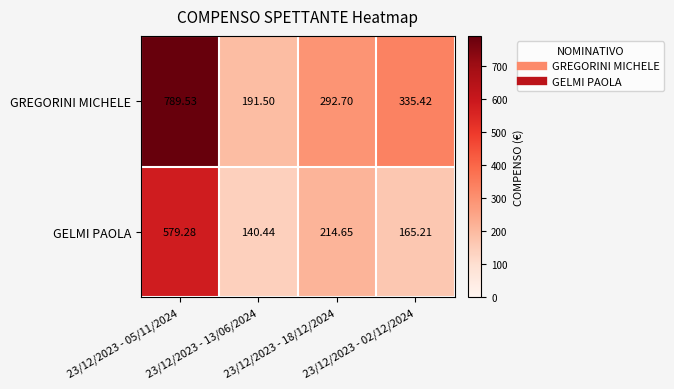

Which series has the largest range (max minus min)?

GREGORINI MICHELE